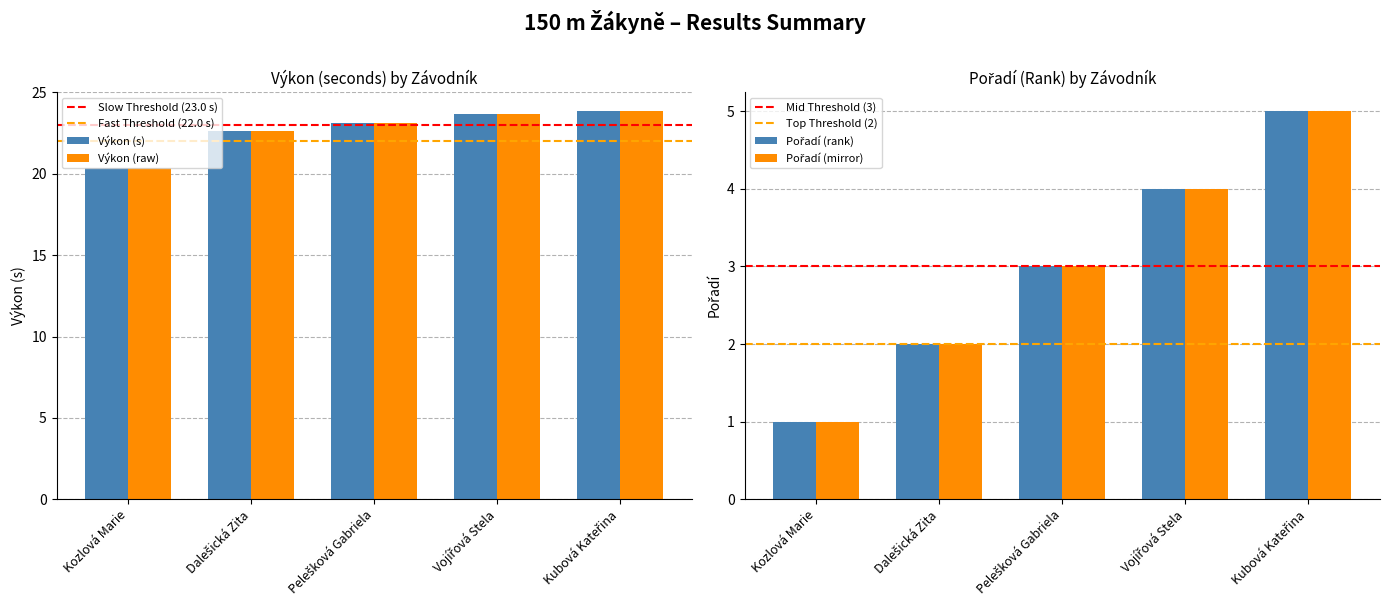

What is the sum of all Výkon values?

113.6